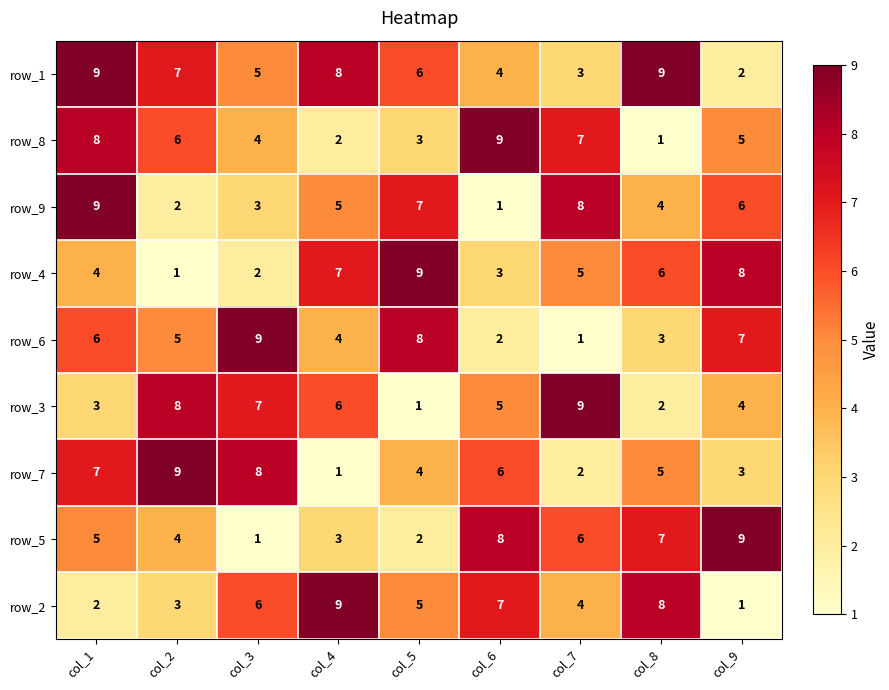

How many values in the row_6 series are below 5?

4